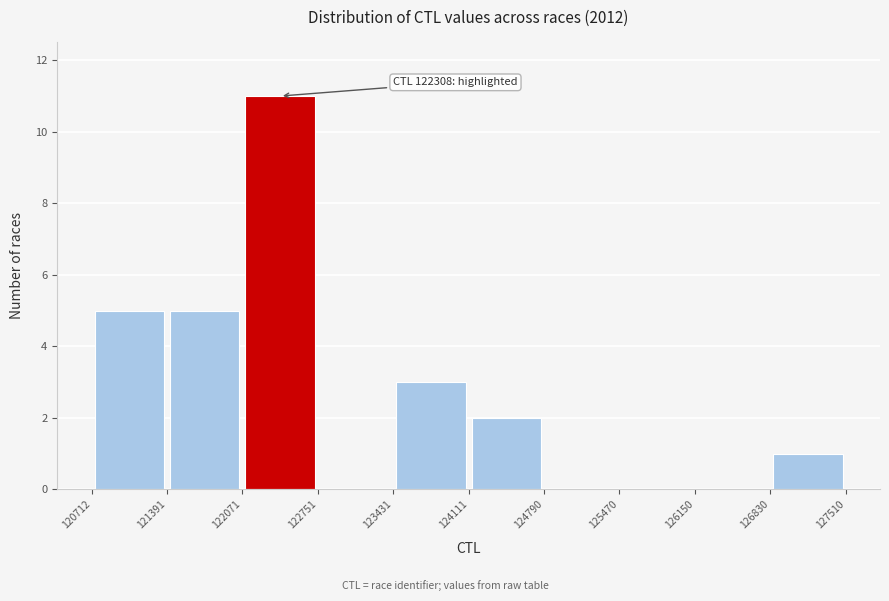

Over which range of the x-axis is the bar tallest?

122071 to 122751